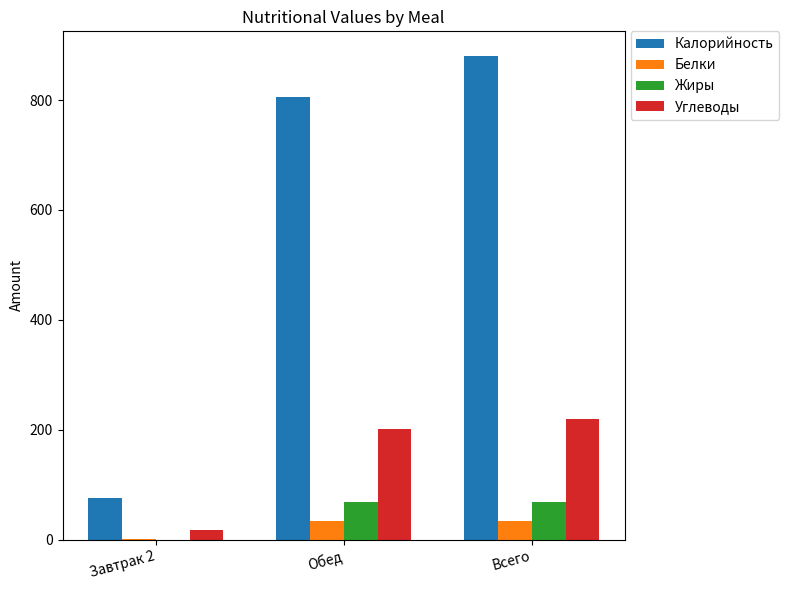

What are all the series names shown in the legend?

Калорийность, Белки, Жиры, Углеводы